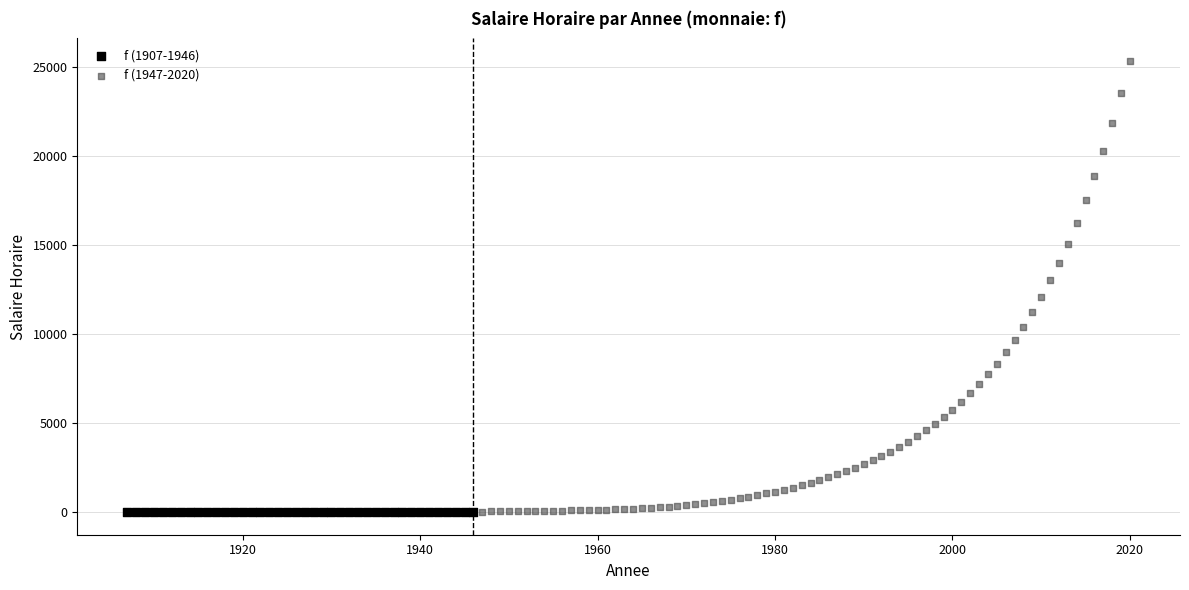

Which series contains the highest Y value?

f (1947-2020)